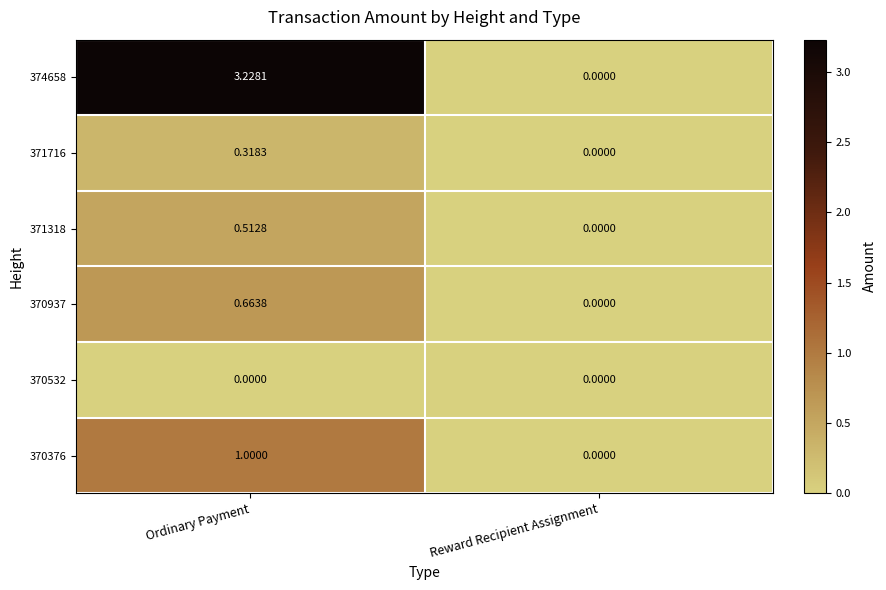

Where is 371716 nearest to the value 0?

Reward Recipient Assignment